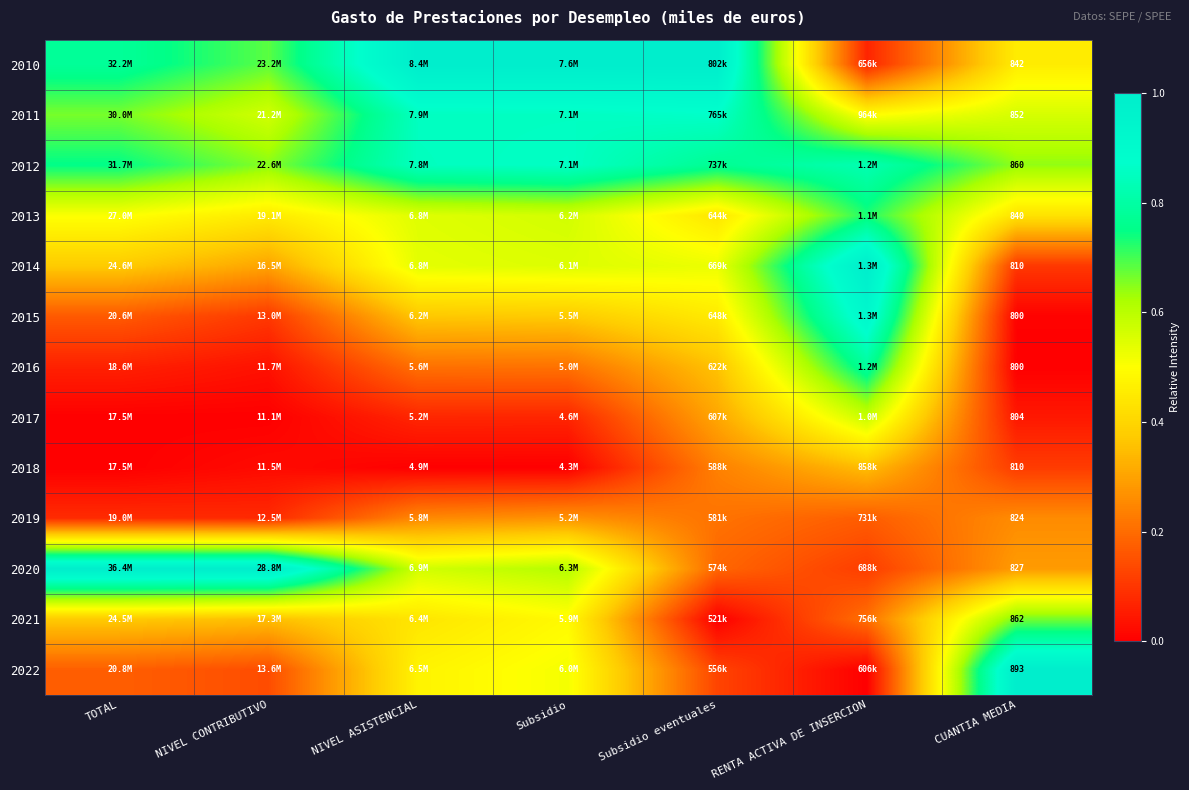

Rank the series at NIVEL CONTRIBUTIVO from highest to lowest value.

2020, 2010, 2012, 2011, 2013, 2021, 2014, 2022, 2015, 2019, 2016, 2018, 2017